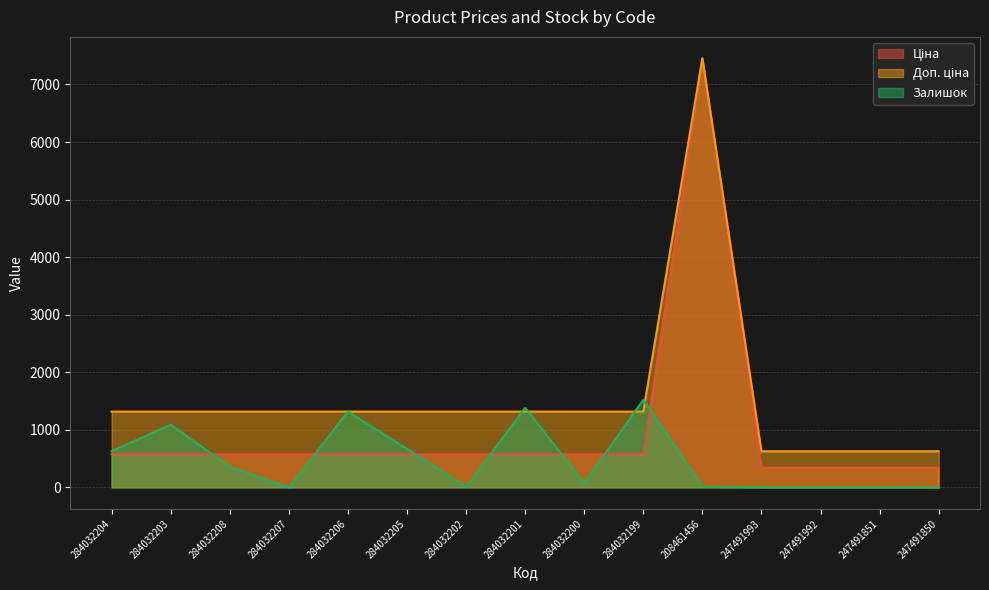

Which has a higher value, 284032206 or 284032200?

284032206